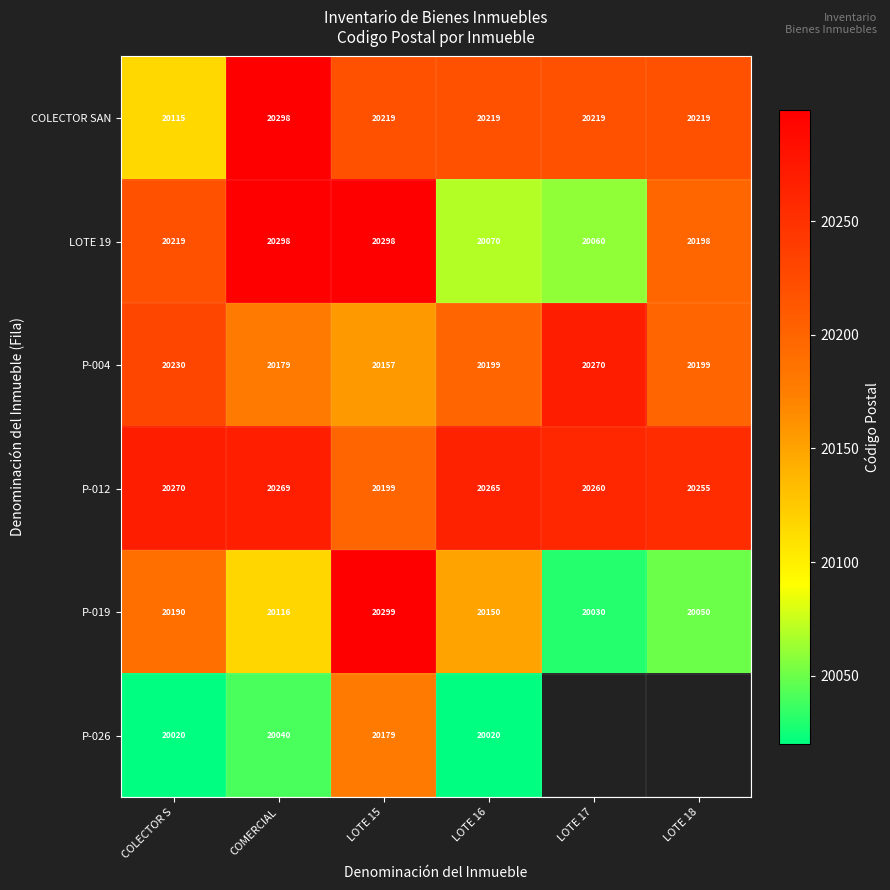

How many series are shown in this chart?

6